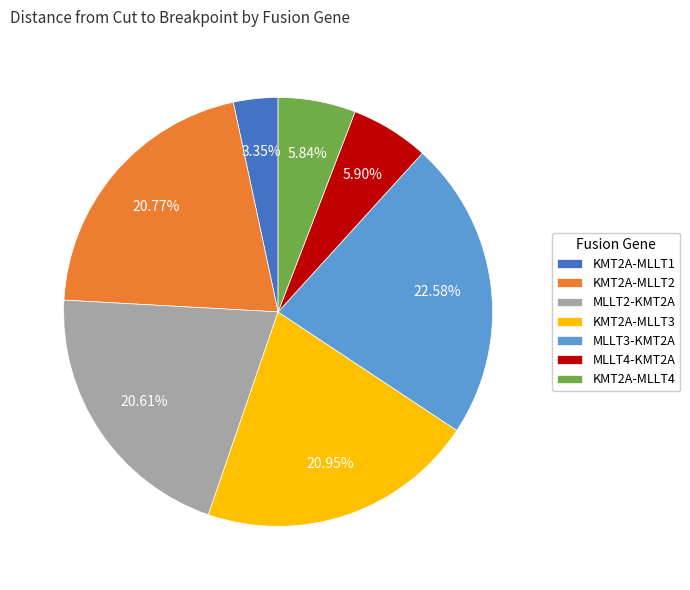

Does MLLT4-KMT2A represent more than half of the total?

No